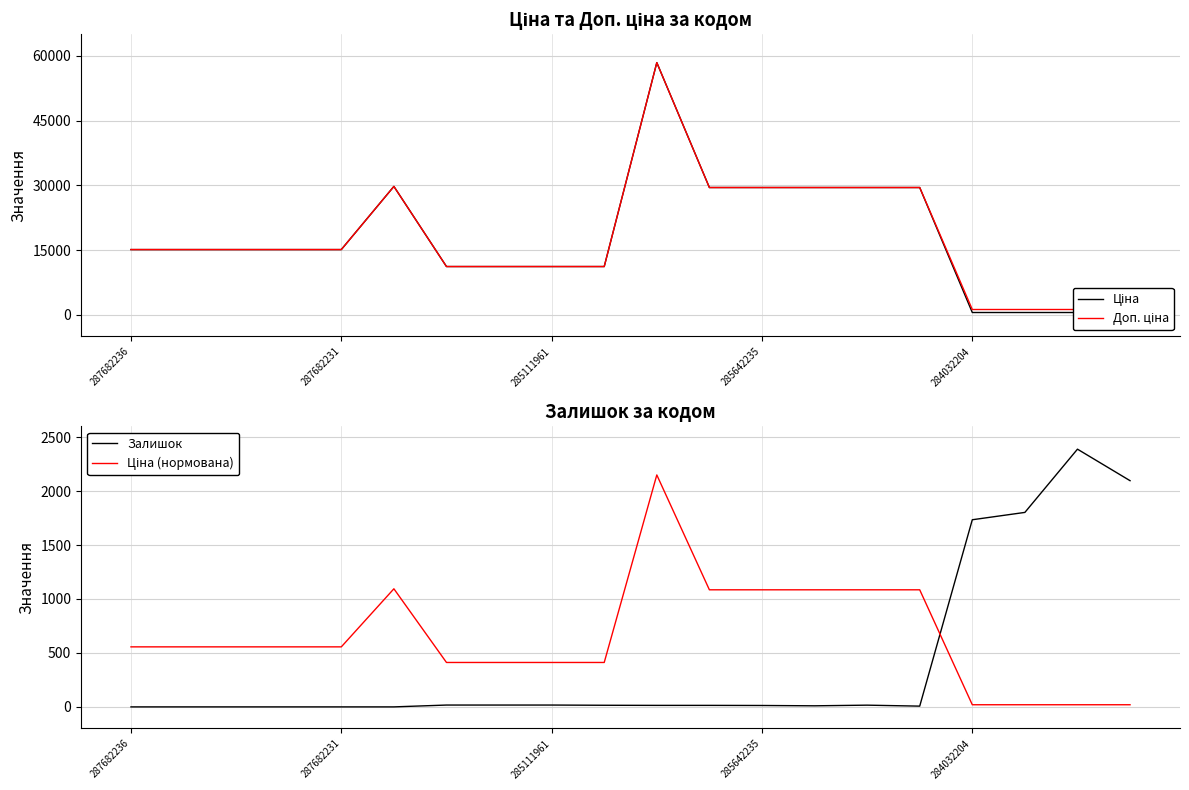

True or false: Залишок has a value of 7.6 at 7.

False